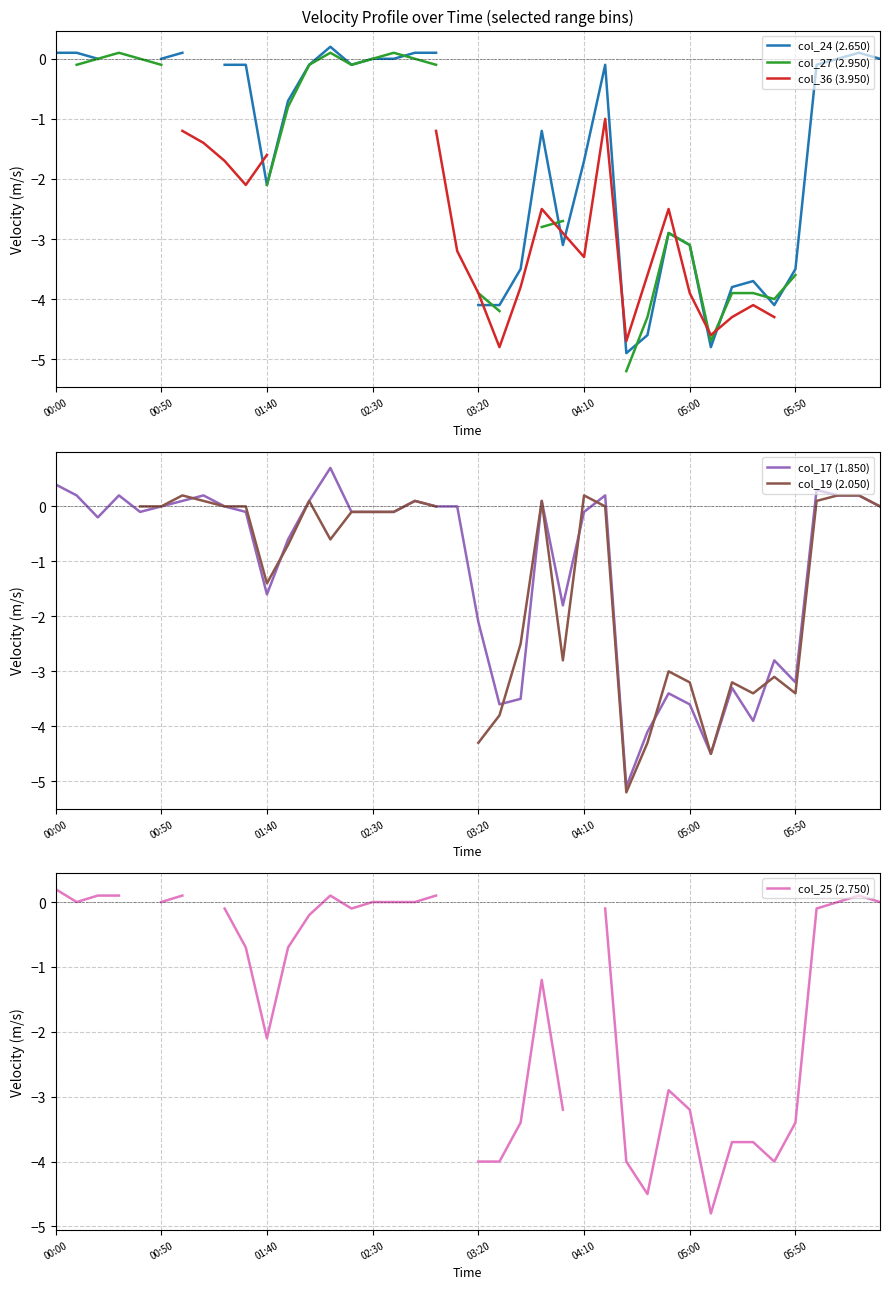

What is the minimum value for col_17 (1.850)?

-5.1